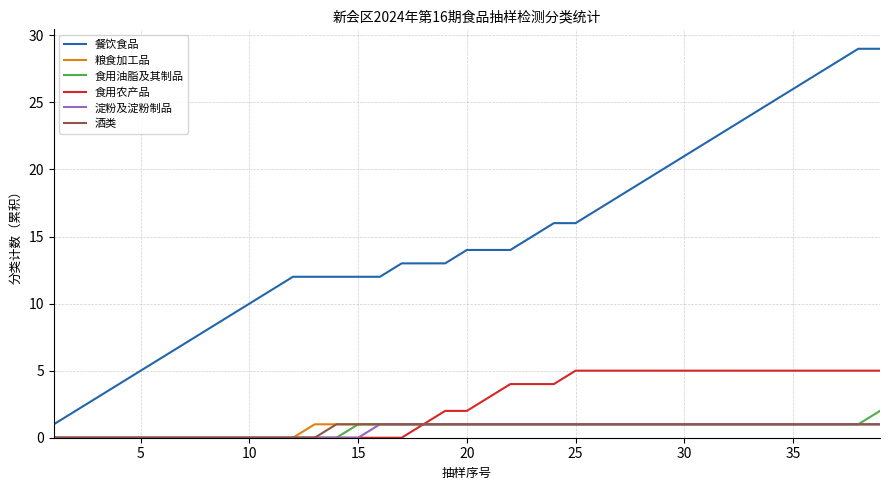

Which series has the largest total across all categories?

餐饮食品